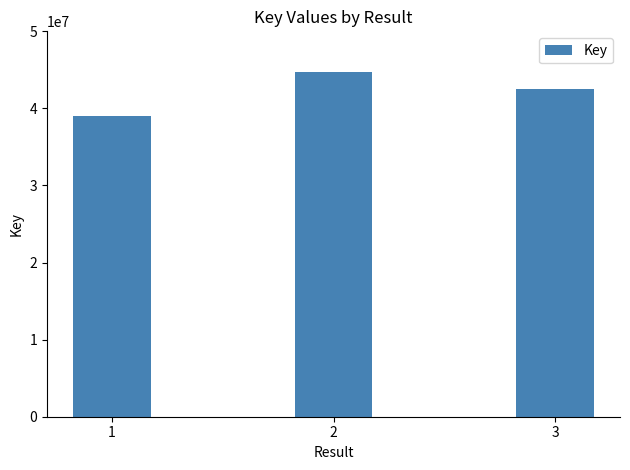

What is the minimum value shown in the chart?

38978749